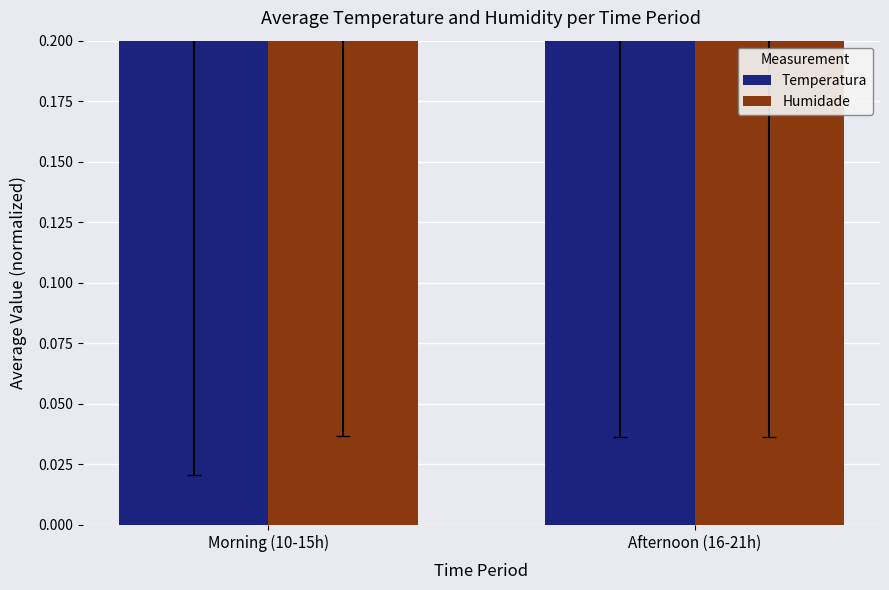

Reading right to left, list all the values displayed in this chart.

Temperatura: 0.8	0.6
Humidade: 0.7	0.7